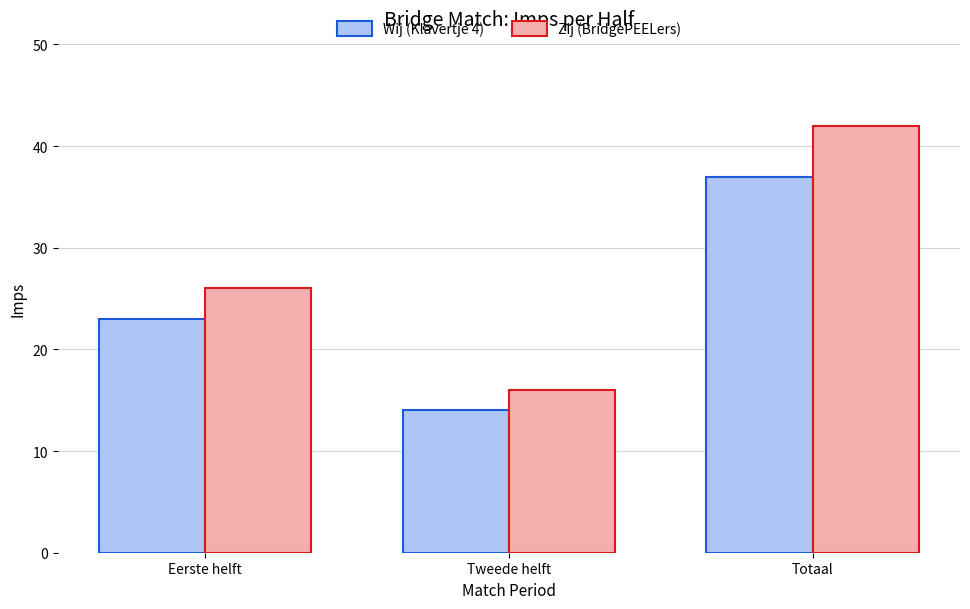

What is the average value of the Zij (BridgePEELers) series?

28